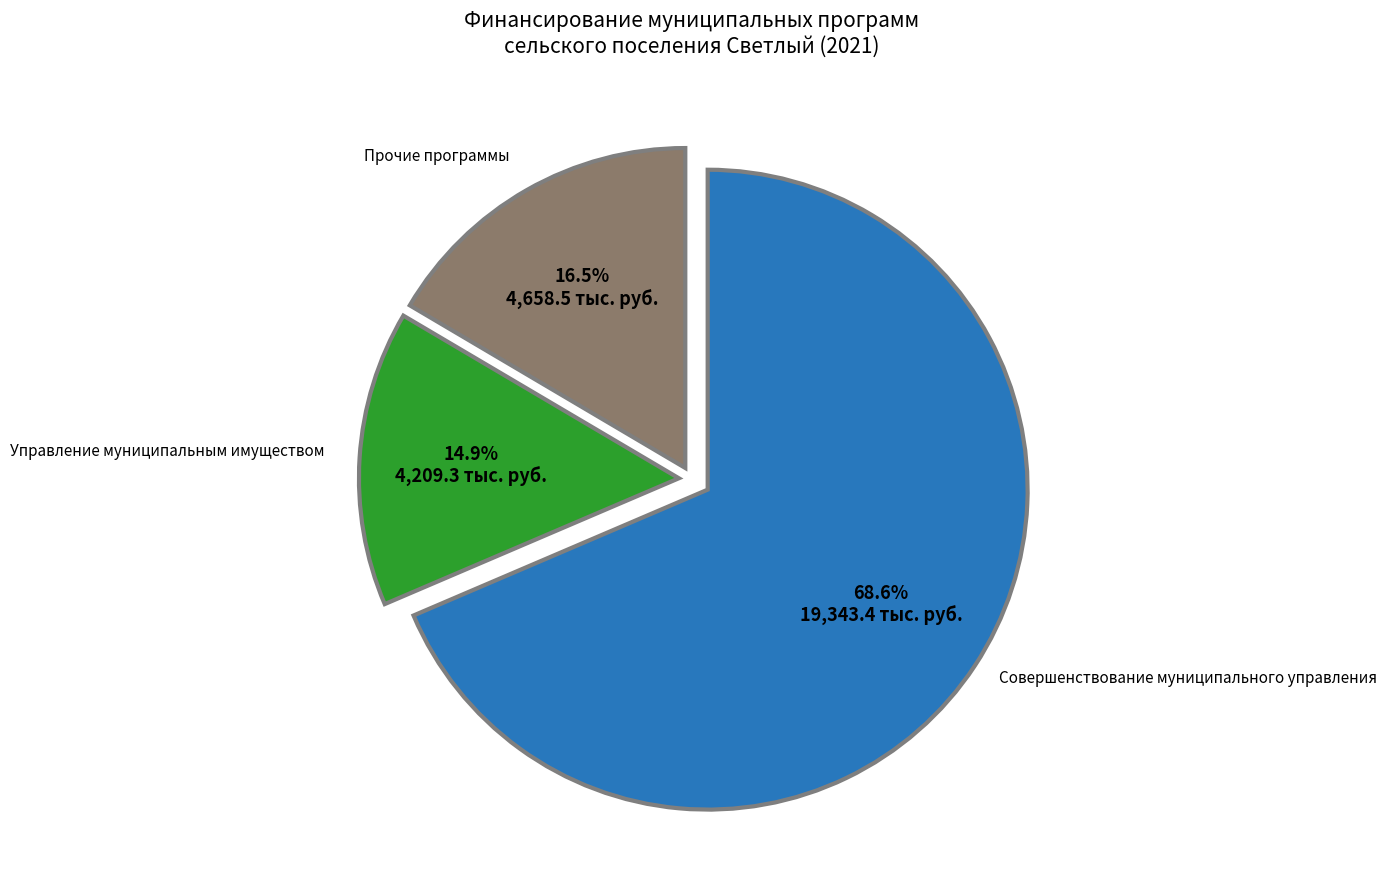

Which slice represents more than half of the pie?

Совершенствование муниципального управления